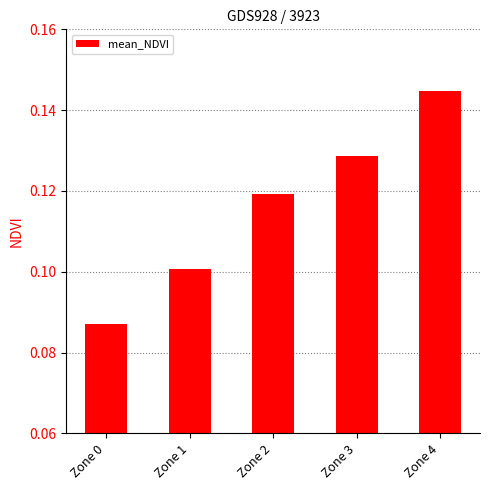

Rank the categories by value from lowest to highest.

Zone 0, Zone 1, Zone 2, Zone 3, Zone 4